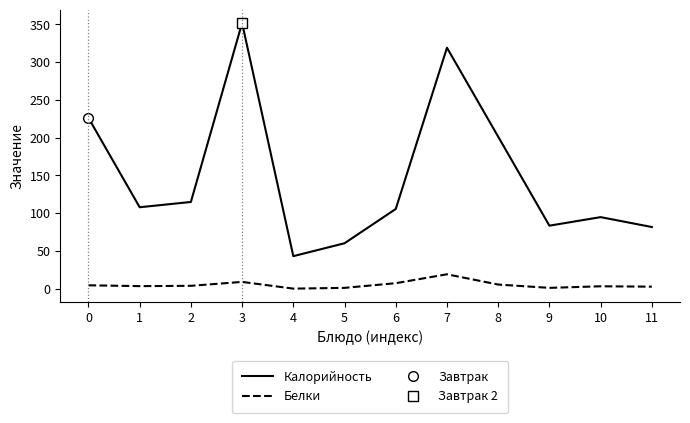

How many lines are shown in the chart?

2